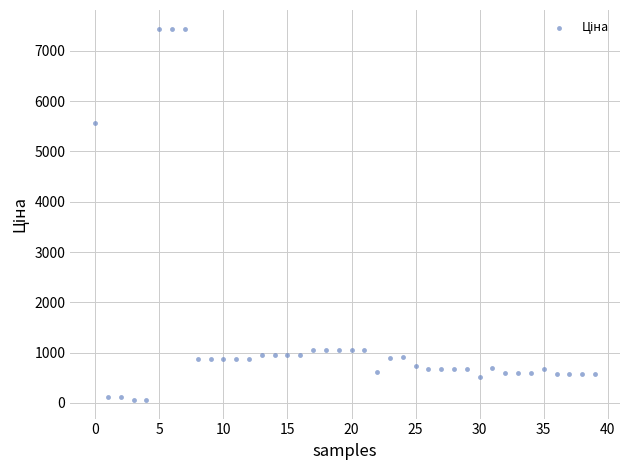

What Y value in the scatter plot is closest to 3750?

5560.3